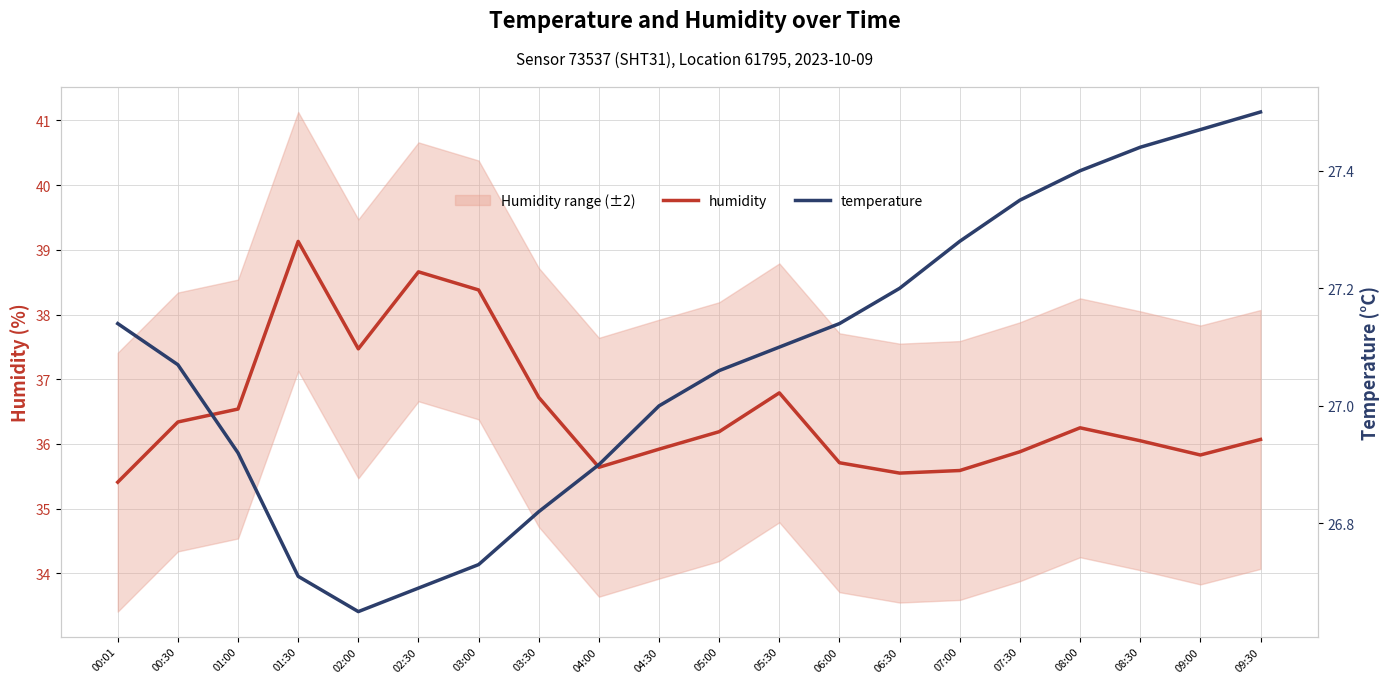

The value of temperature at 03:30 is 26.8. True or false?

True